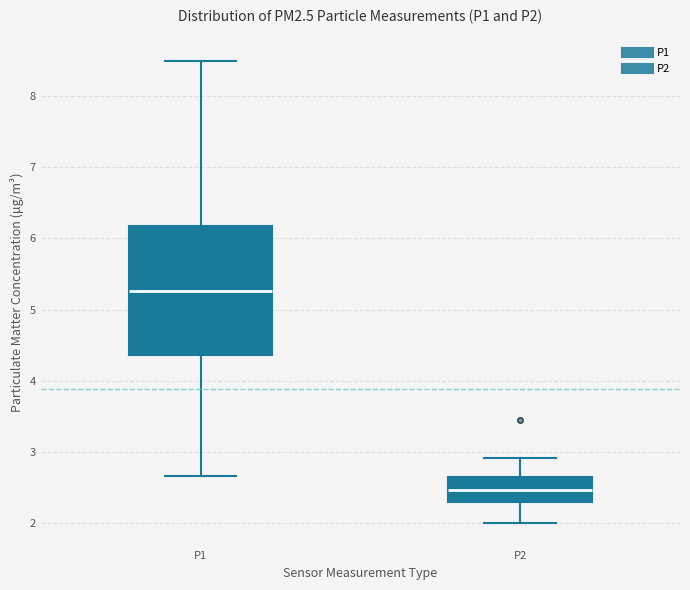

Where does the median line of the box for P2 sit on the y-axis? The values are not printed on the chart, so give them approximately, as read against the axis.

2.5